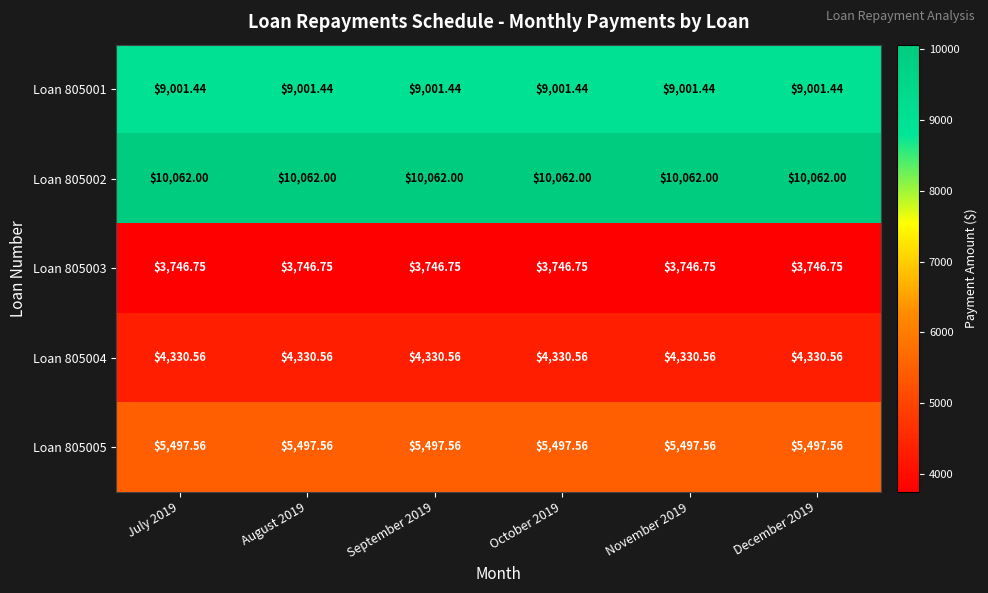

Is the value of Loan 805002 at September 2019 greater than the value of Loan 805003 at August 2019?

Yes